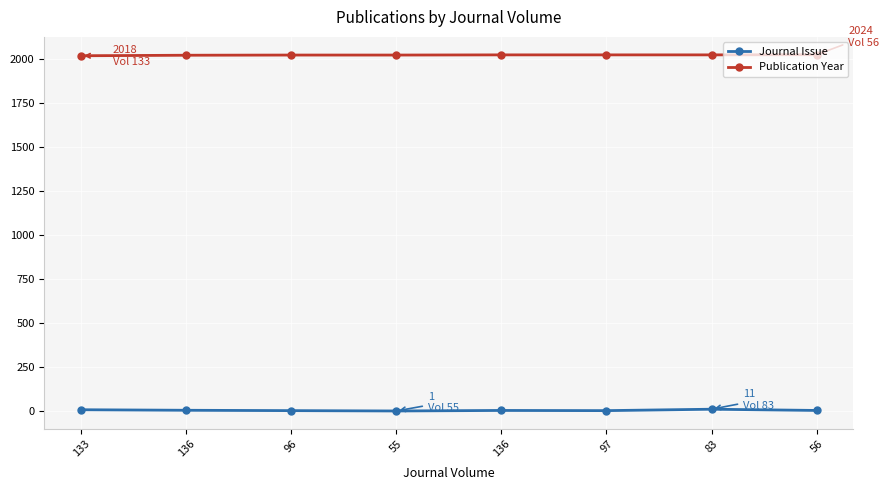

True or false: Journal Issue has a value of 18 at 83.

False